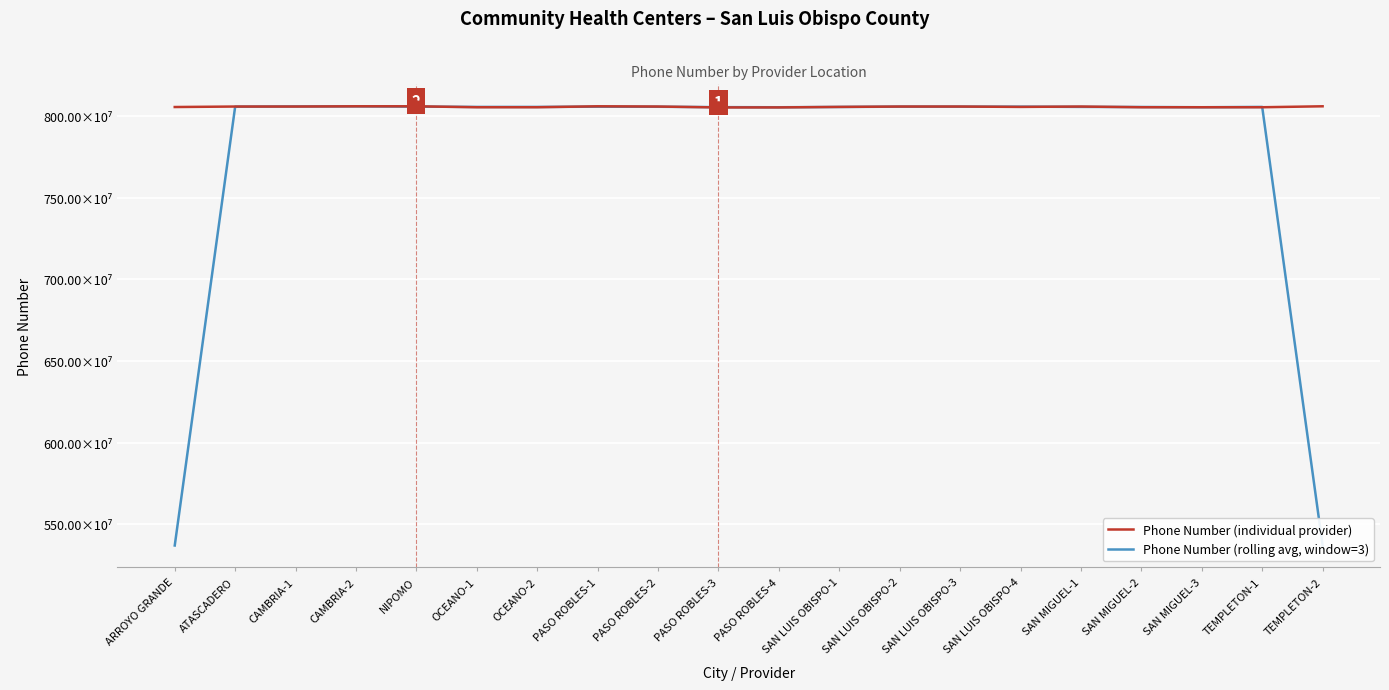

What is the difference between the highest and lowest values at OCEANO-2?

1943100.0